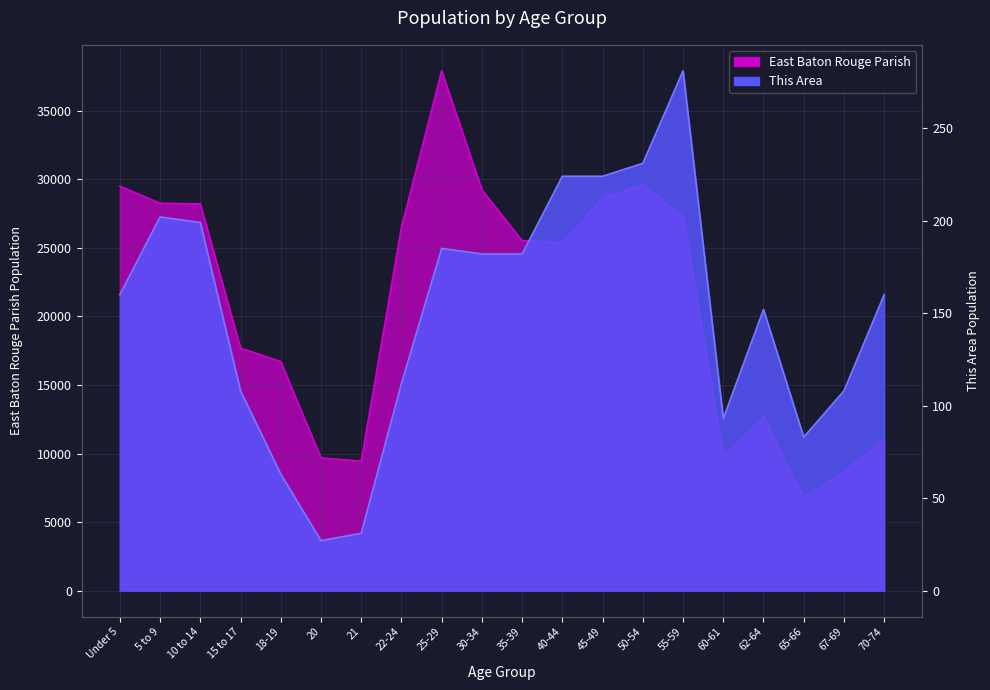

At which category does This Area reach its first local valley?

20